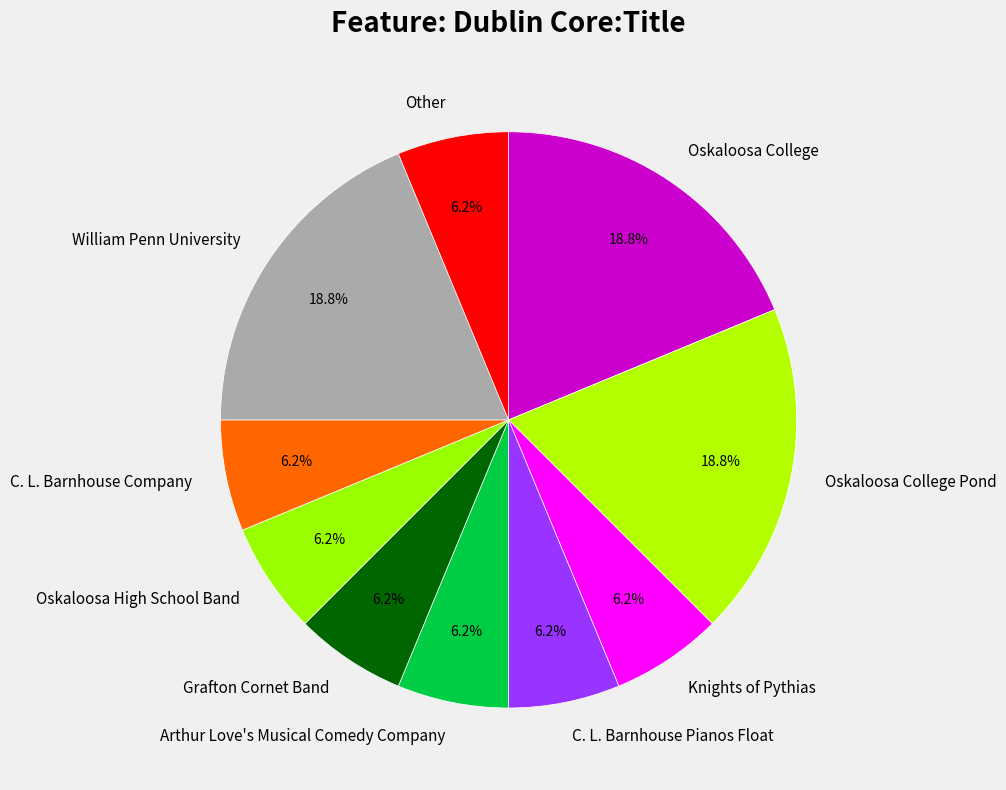

How many slices are in this pie chart?

10